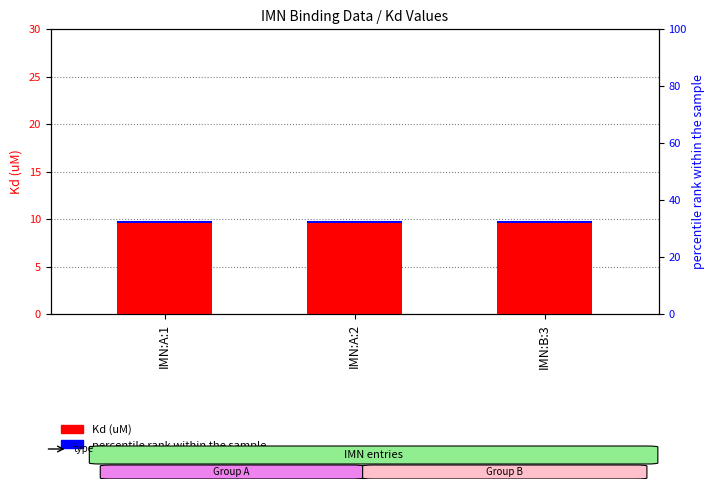

How many groups of bars are there?

3